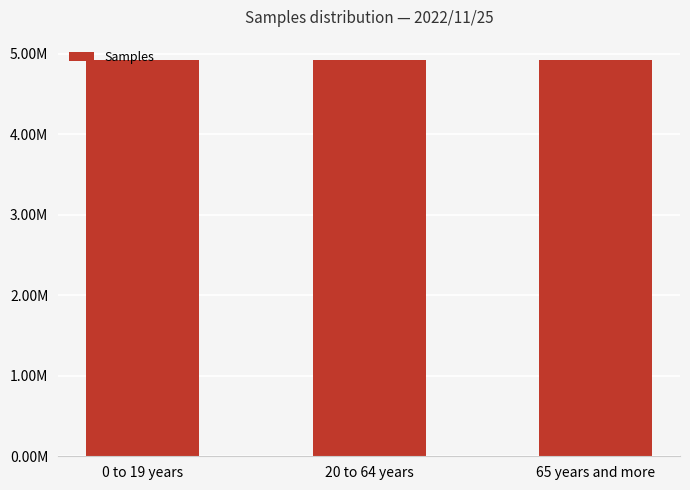

Does the chart contain any negative values?

No